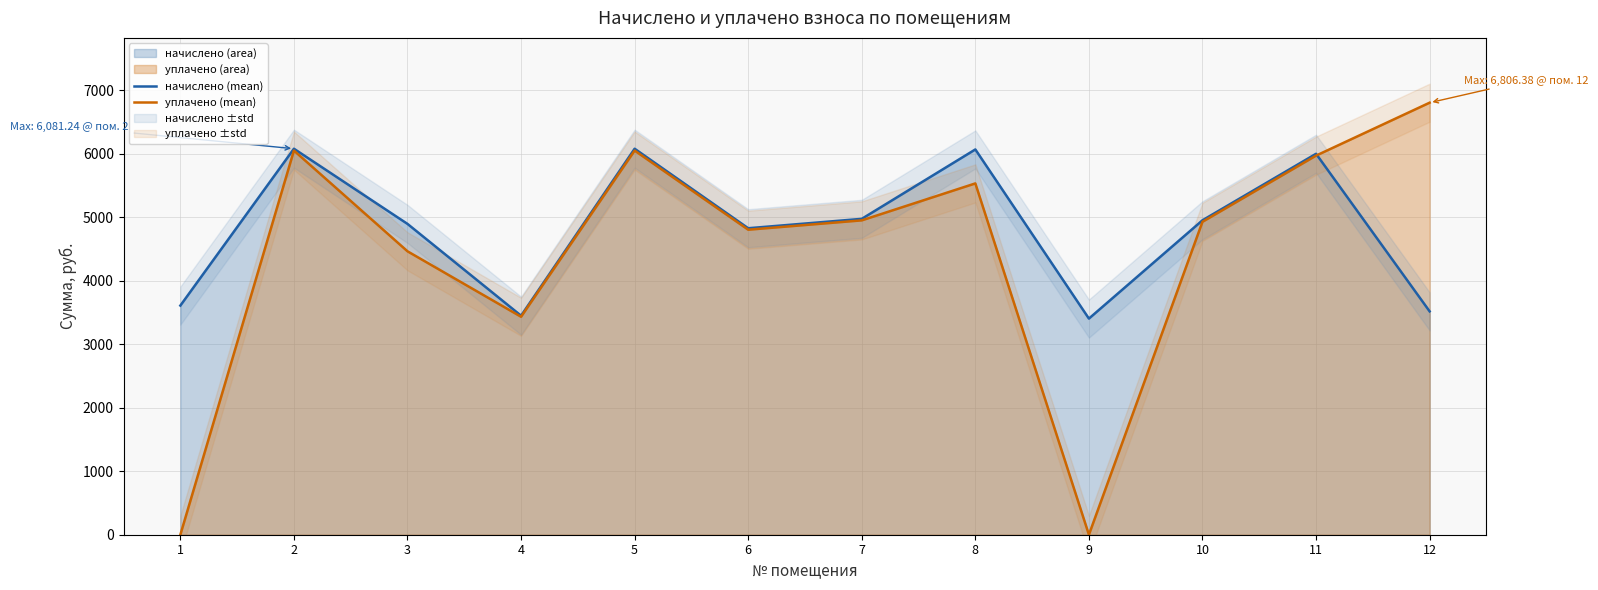

What is the sum of all начислено (mean) values?

57874.0